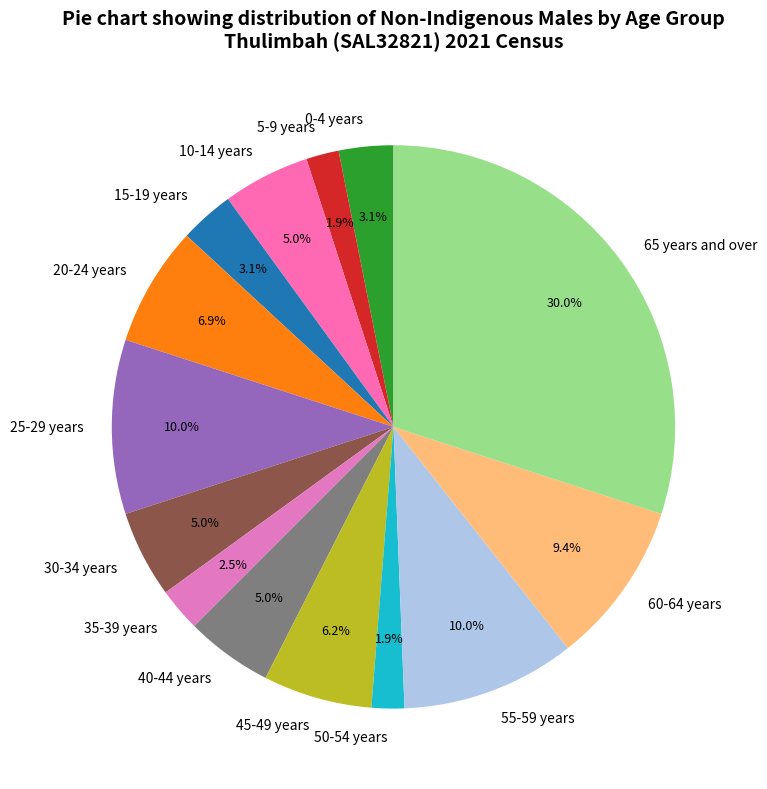

Does 40-44 years account for over 50% of the chart?

No